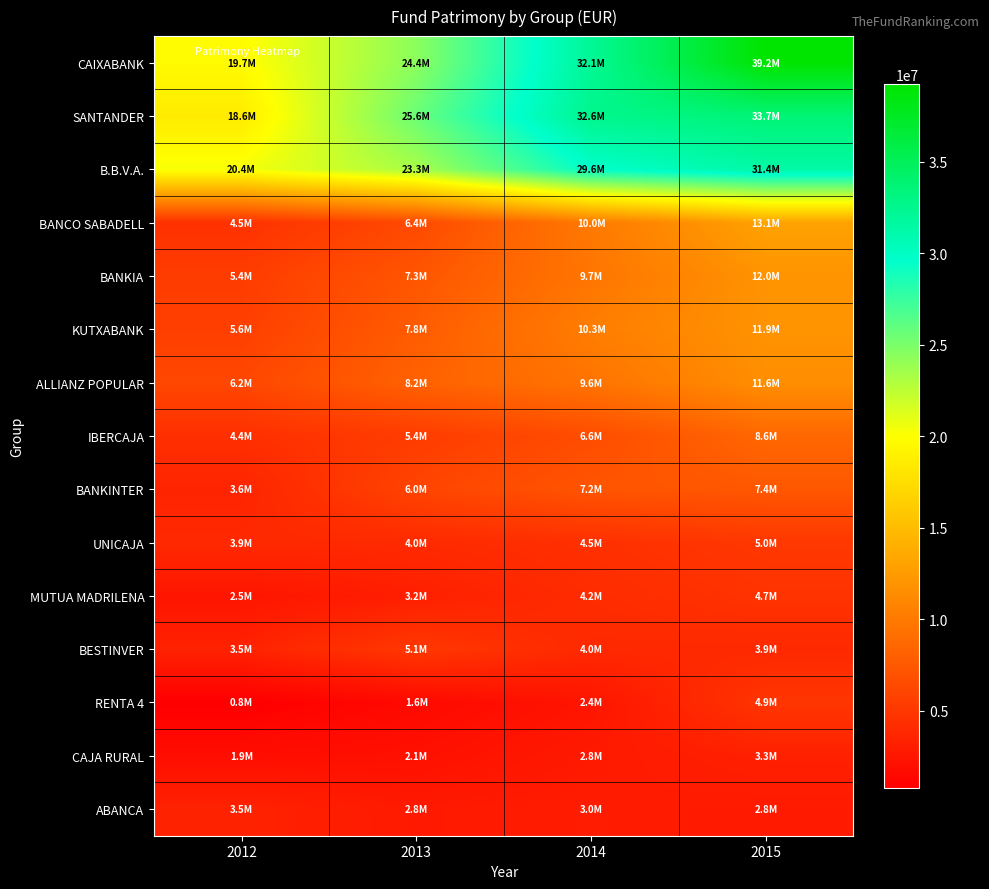

How many series are shown in this chart?

15